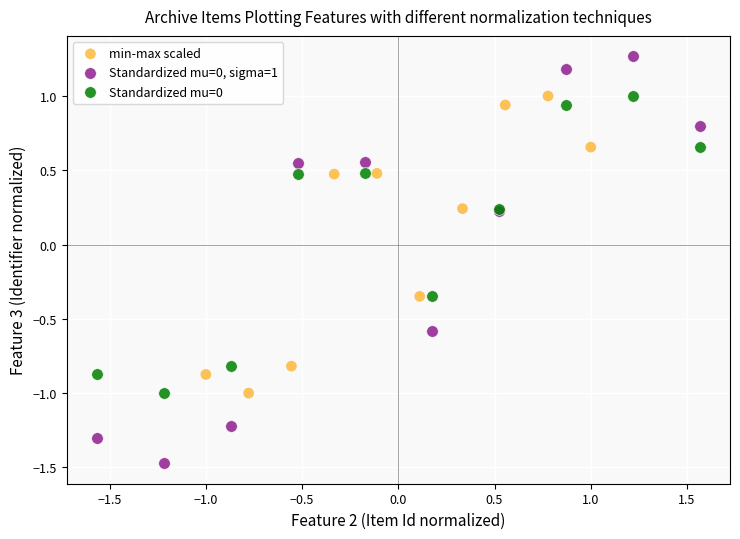

Which series has the largest Y range (max minus min)?

Standardized mu=0, sigma=1